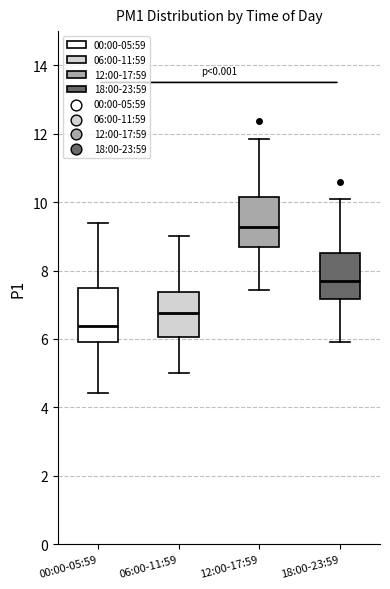

Reading left to right, read every box against the y-axis: the position of its median line, the range the box covers, and the ends of its whiskers. The values are not printed on the chart, so give them approximately, as read against the axis.

00:00-05:59: median 6.4, box 6.0 to 7.6, whiskers 4.4 to 9.4
06:00-11:59: median 6.8, box 6.0 to 7.4, whiskers 5.0 to 9.0
12:00-17:59: median 9.2, box 8.6 to 10.2, whiskers 7.4 to 11.8
18:00-23:59: median 7.8, box 7.2 to 8.6, whiskers 6.0 to 10.2